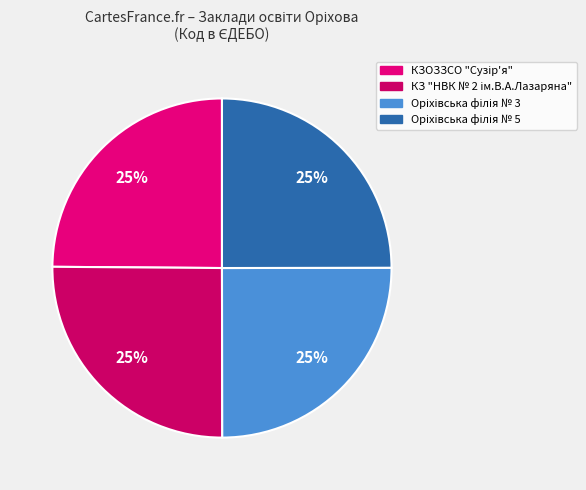

How many segments does this pie chart have?

4